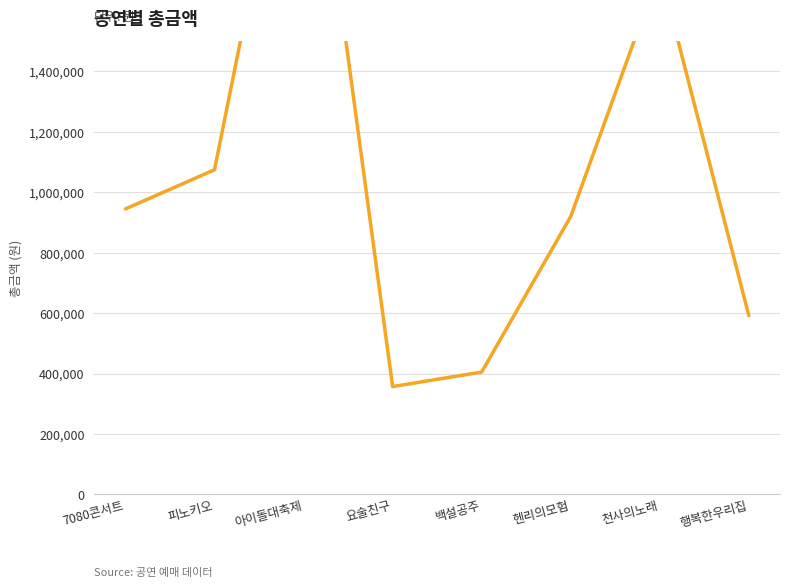

How many values exceed 945000?

3